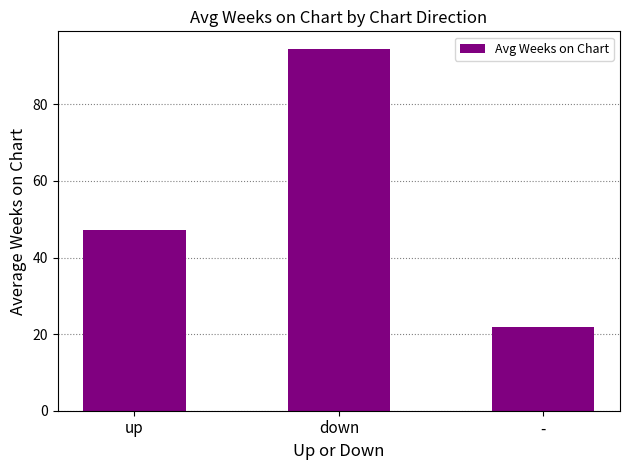

What is the smallest value displayed?

21.8